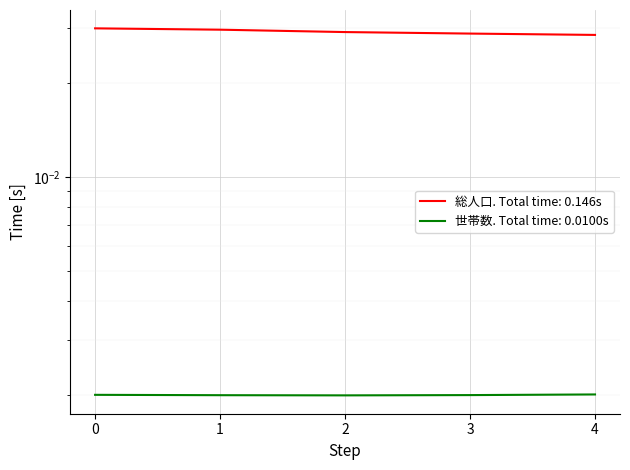

True or false: 世帯数 and 総人口 intersect in this chart.

False